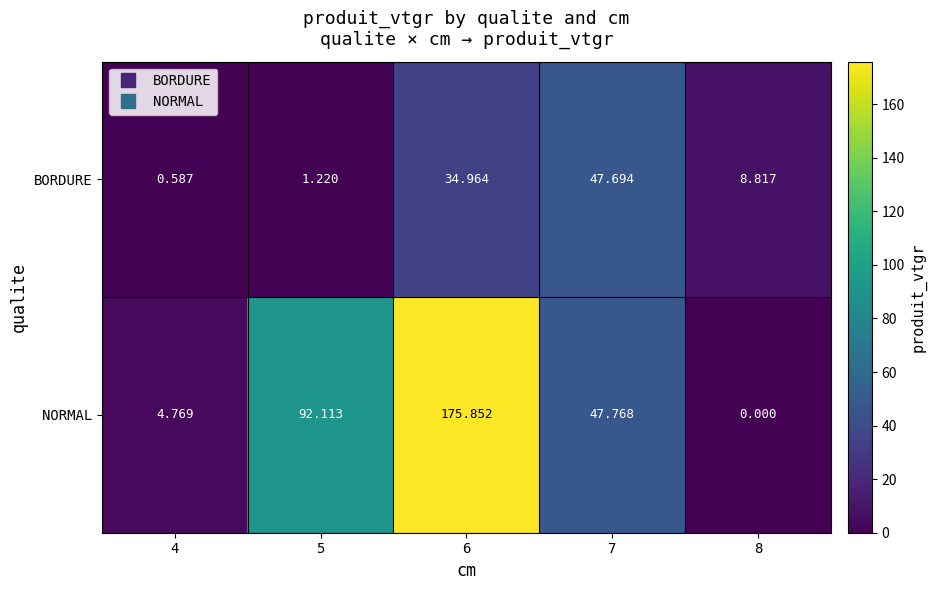

What is the difference between the highest and lowest values at 7?

0.1